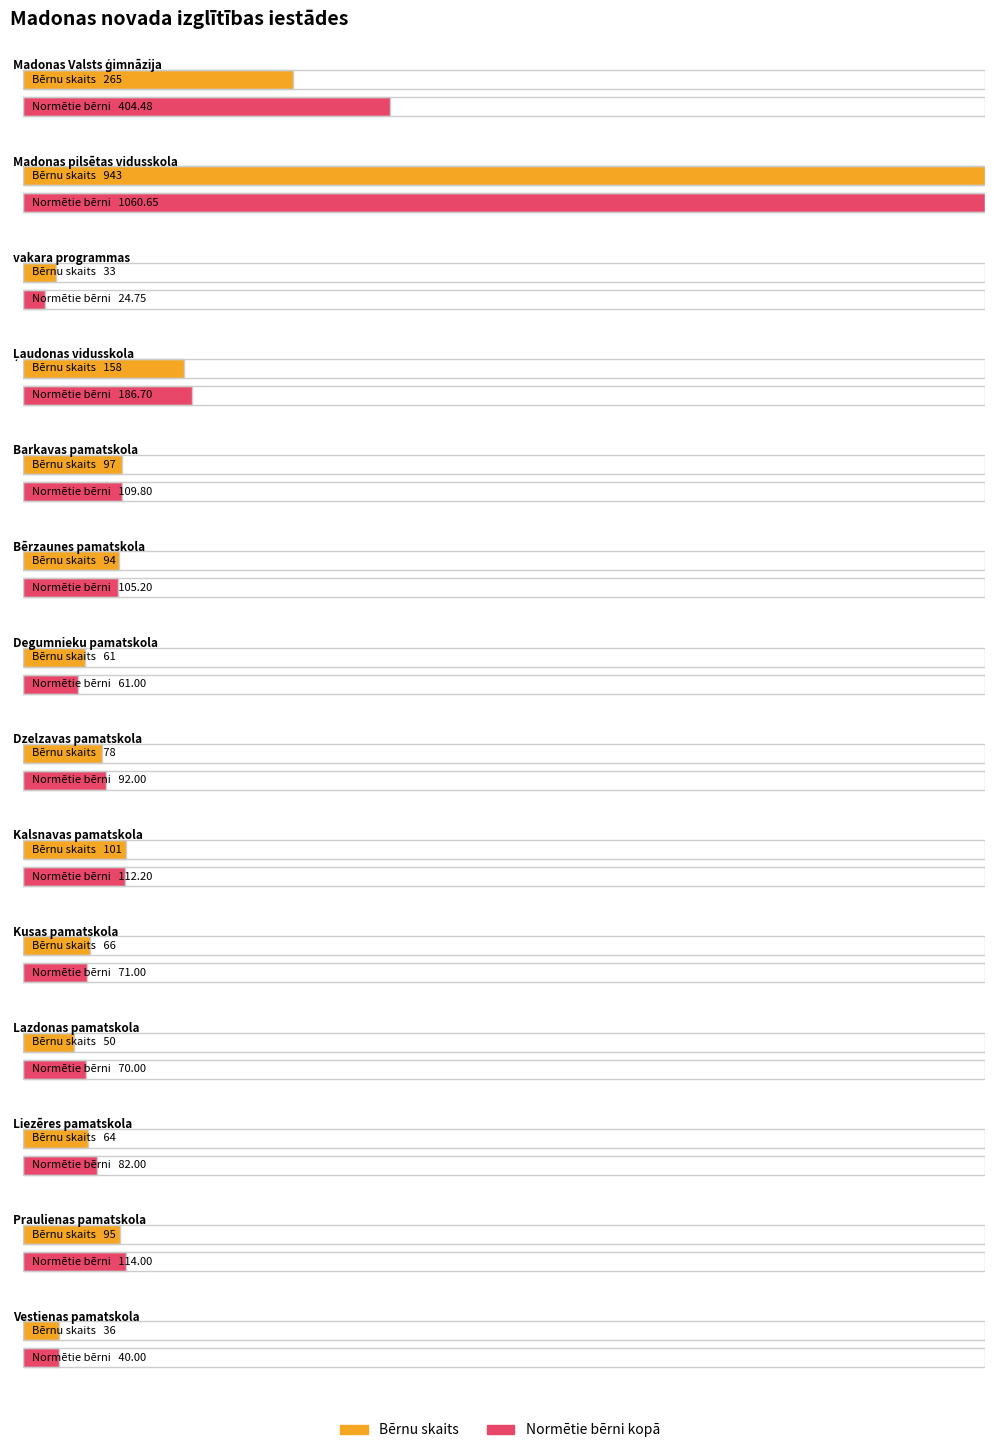

Is it true that Bērnu skaits equals 142.2 at Praulienas pamatskola?

False